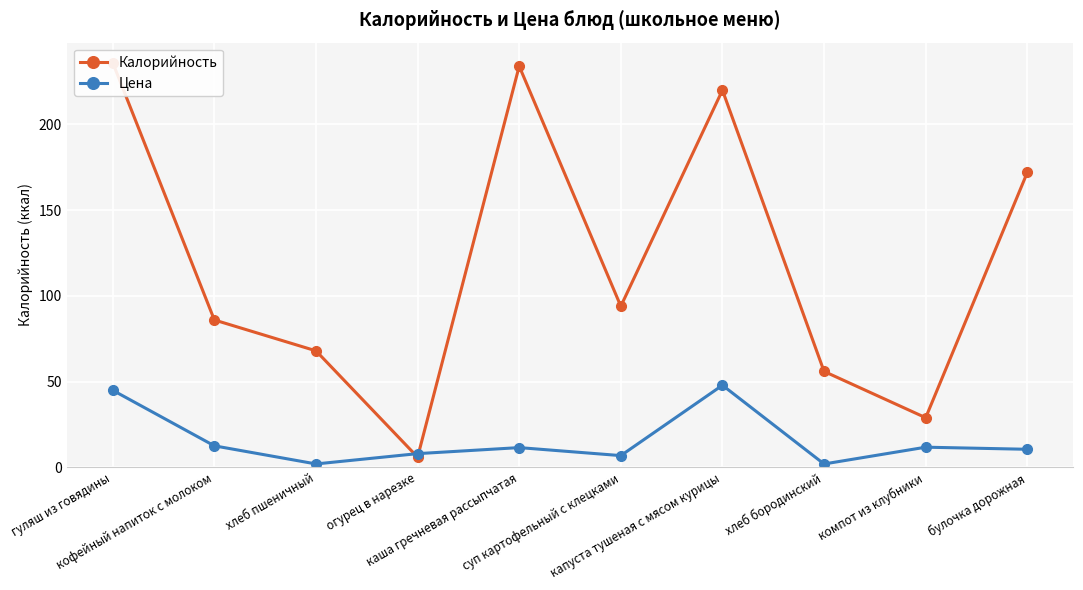

Does the chart display data point markers on the line(s)?

Yes